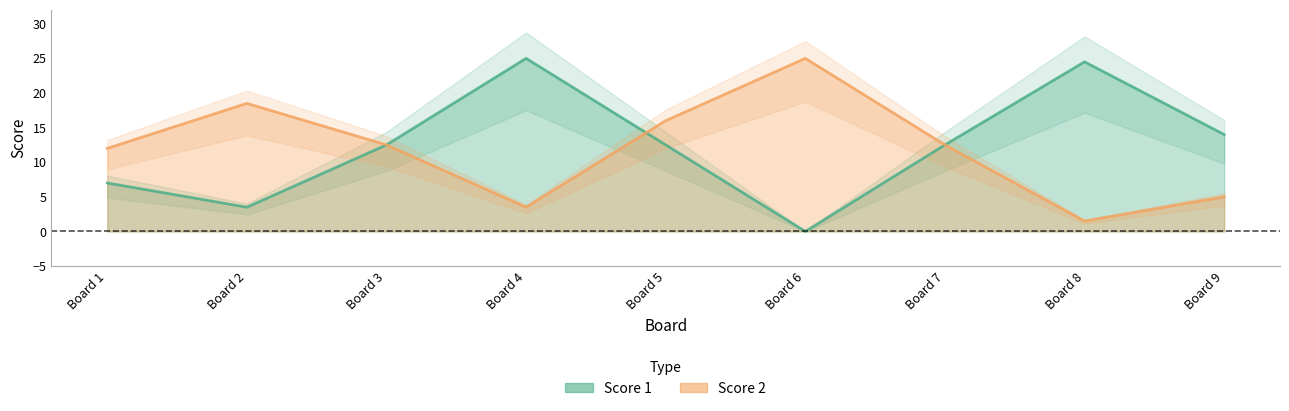

How many intersections are there between Score 2 and Score 1?

3